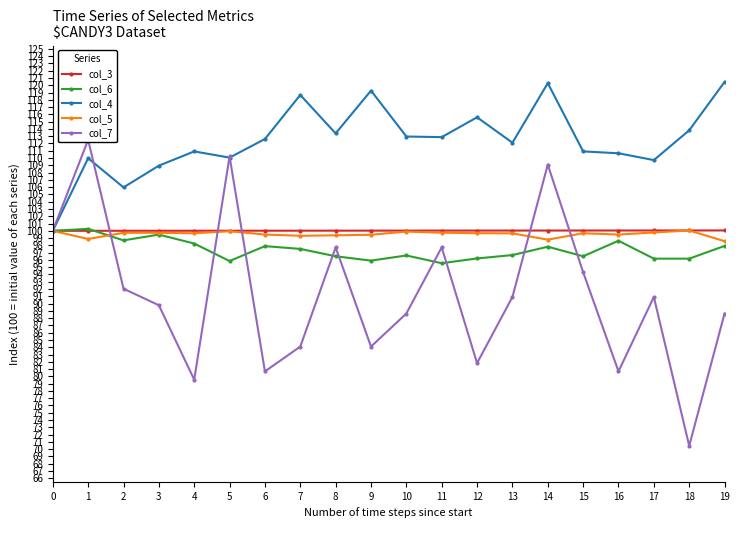

Does the chart display data point markers on the line(s)?

Yes